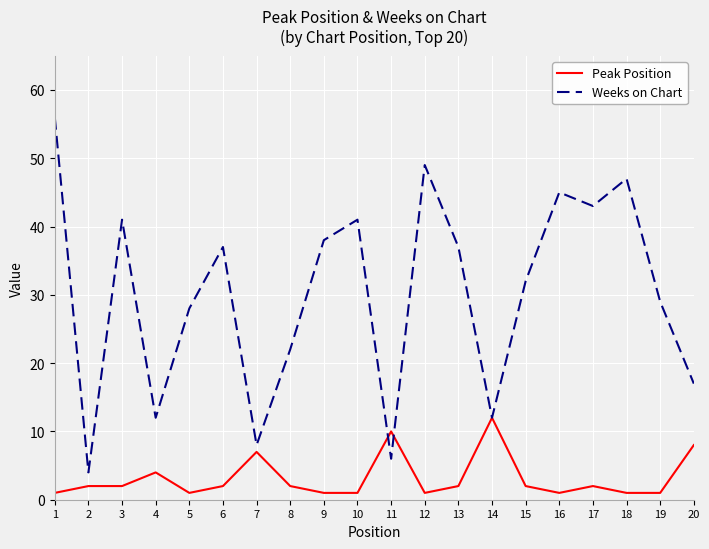

What is the total value across all series at 19?

30